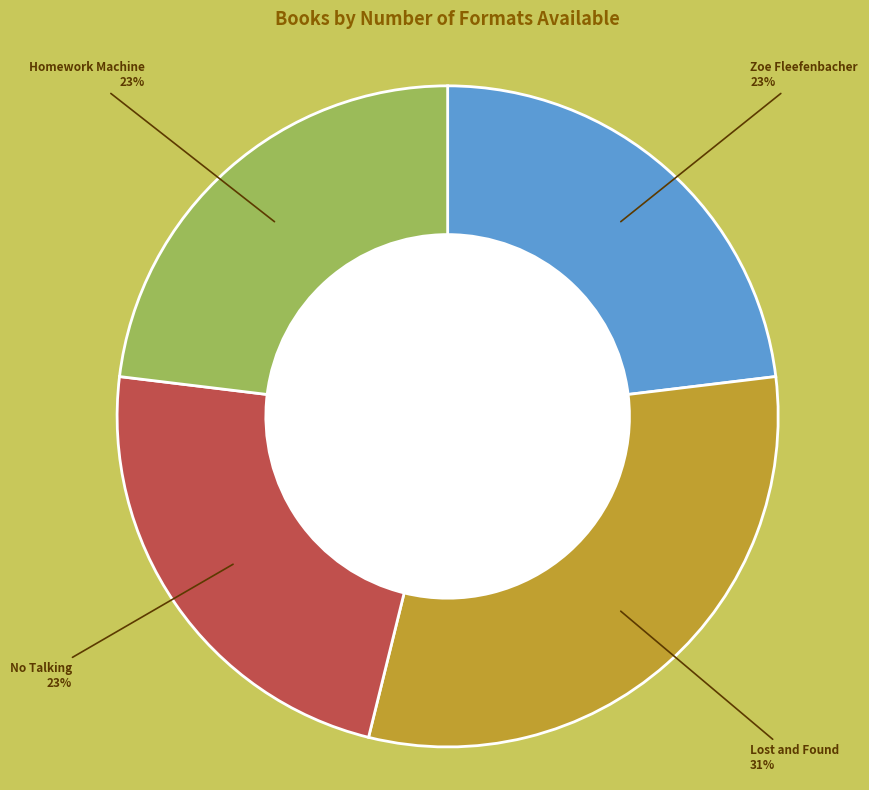

Is the sum of Homework Machine and Lost and Found greater than half?

Yes